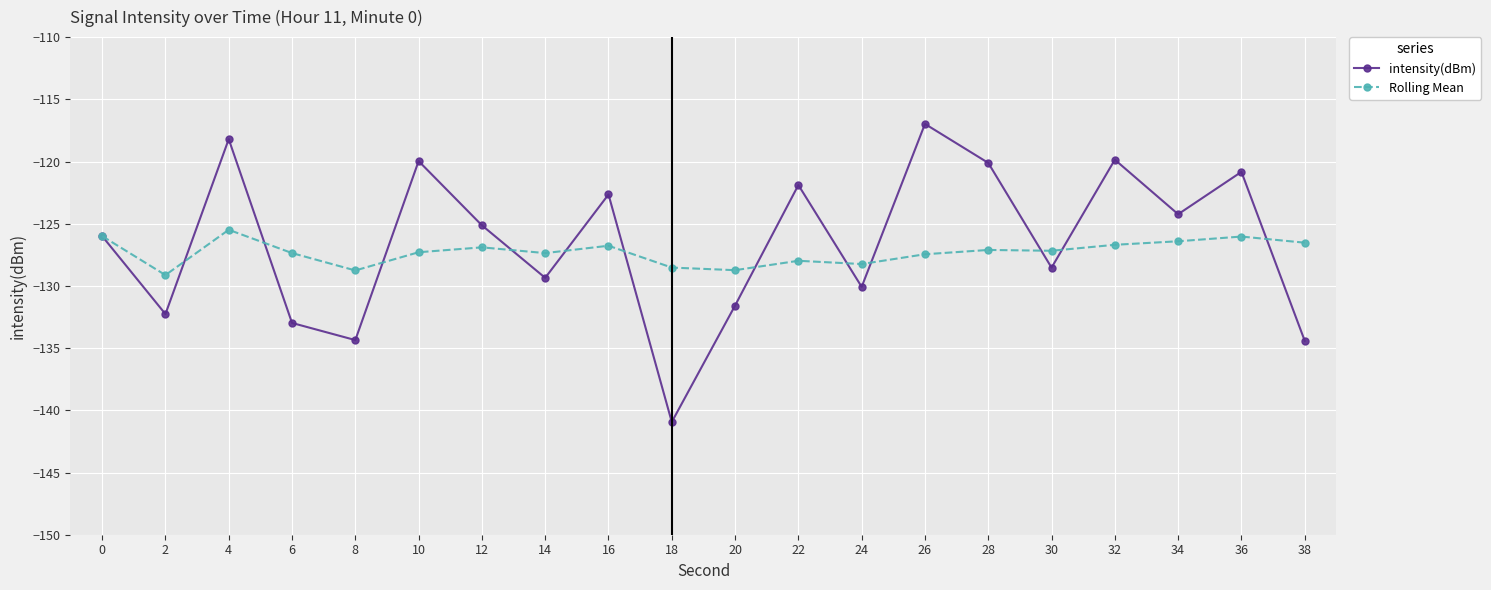

Is the value of Rolling Mean at 28 greater than the value of intensity(dBm) at 16?

No